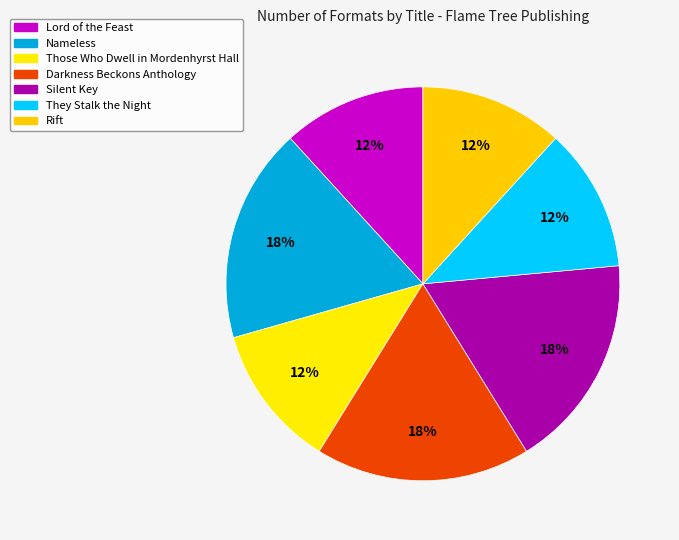

To the nearest percent, what is the combined percentage of They Stalk the Night and Silent Key?

29%